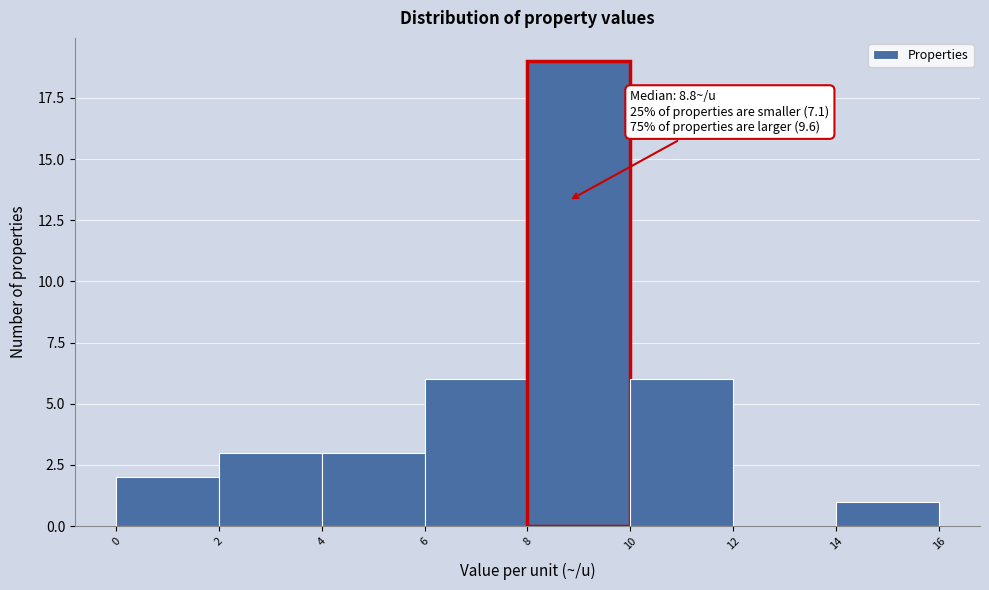

Over which range of the x-axis is the bar tallest?

8 to 10